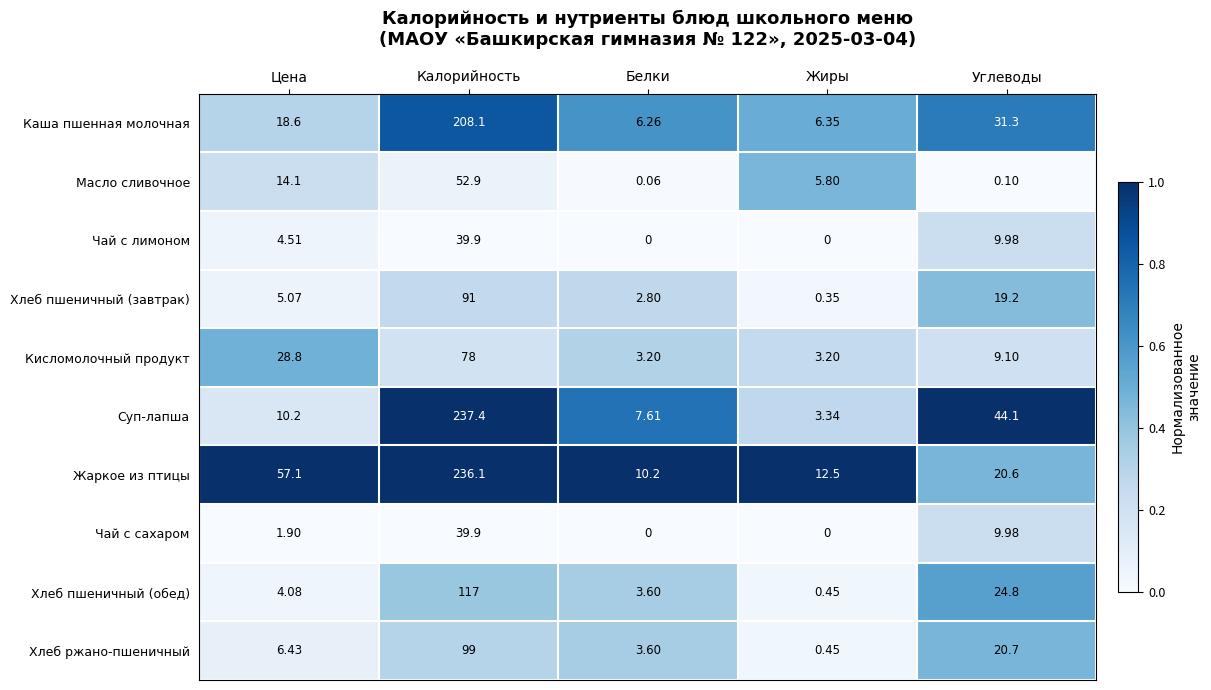

Which label corresponds to the largest value in the chart?

Калорийность